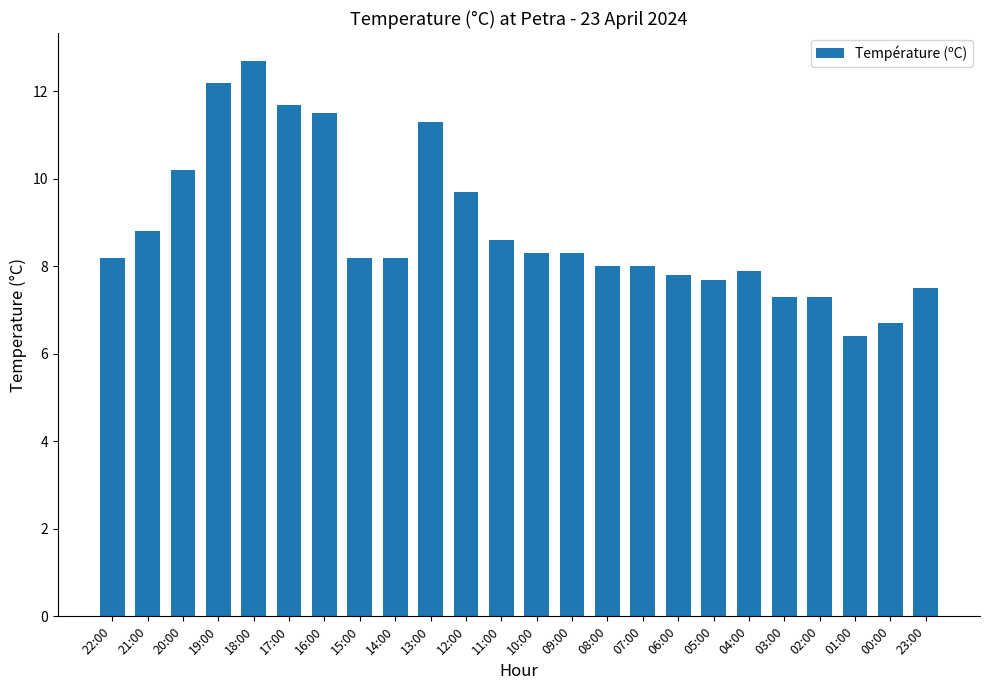

How many bars are there in total?

24